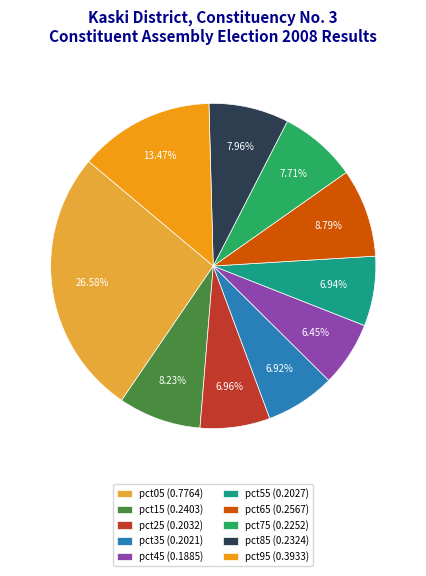

What percentage is the pct35 slice, to the nearest percent?

7%